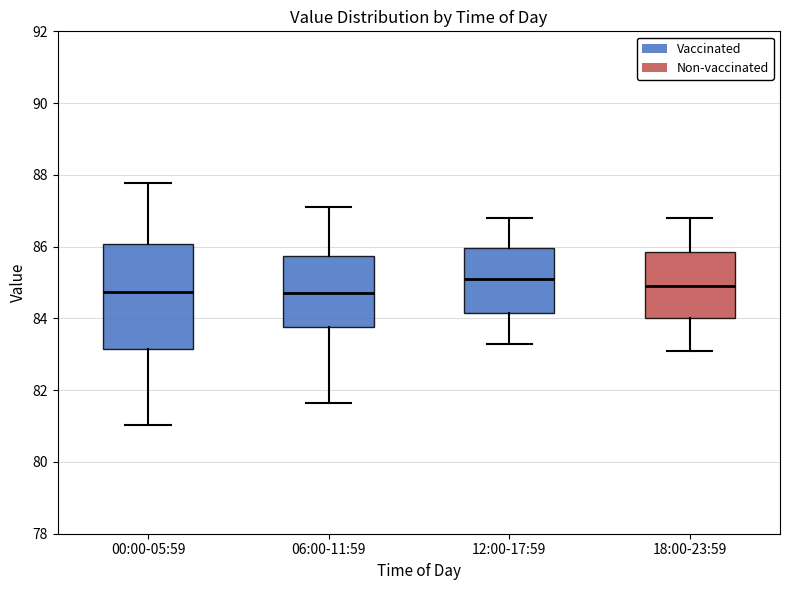

Where is the lower edge of the box for 18:00-23:59 on the y-axis? The values are not printed on the chart, so give them approximately, as read against the axis.

84.0